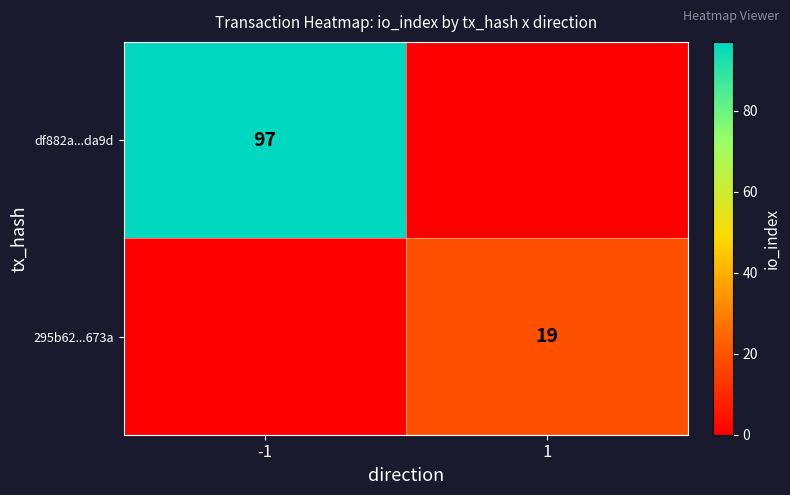

The value of 295b62...673a at 1 is 19. True or false?

True